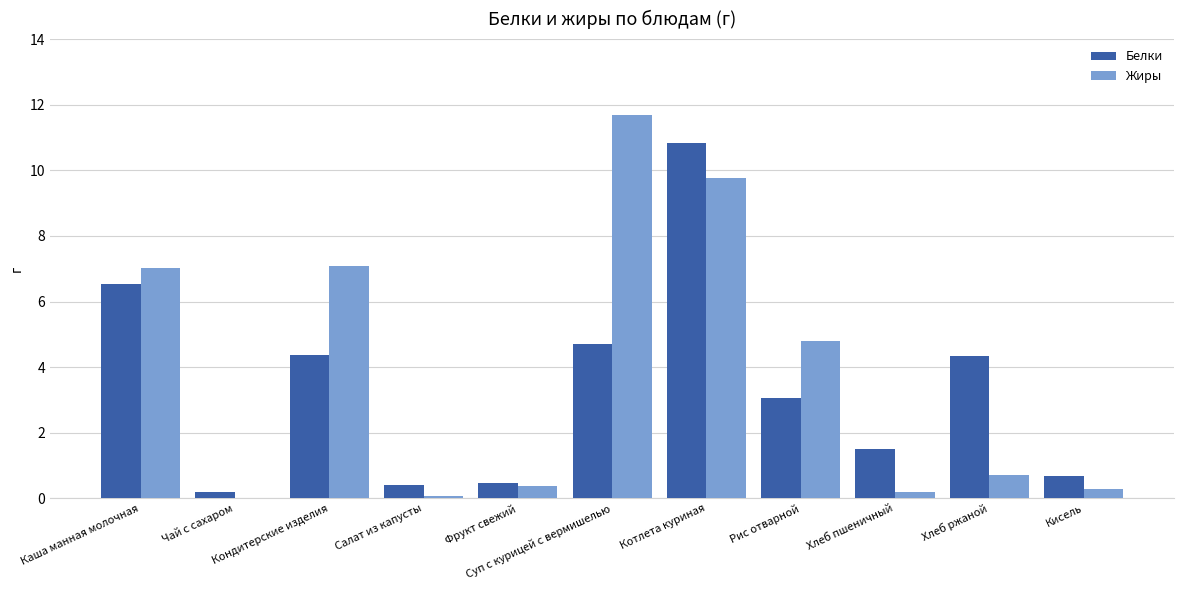

The Жиры series shows 3.3 at Суп с курицей с вермишелью. True or false?

False